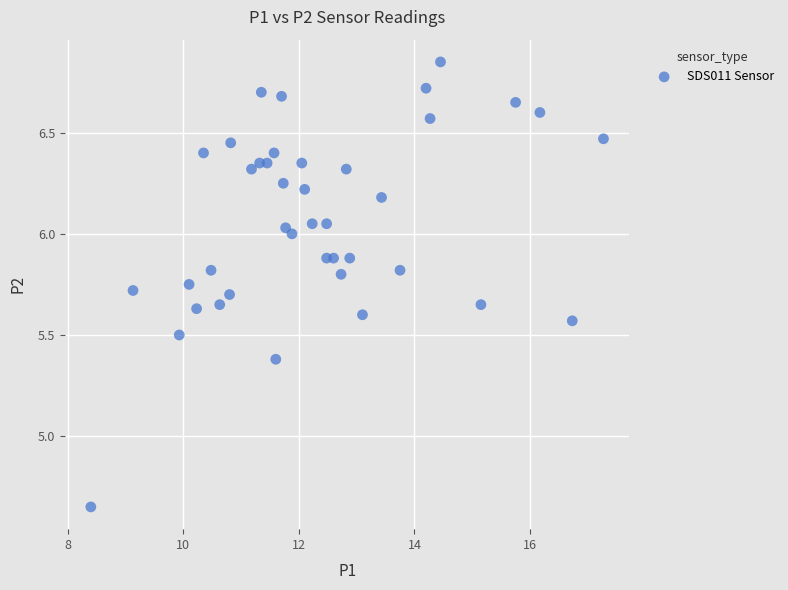

What is the range of Y values (max minus min)?

2.2